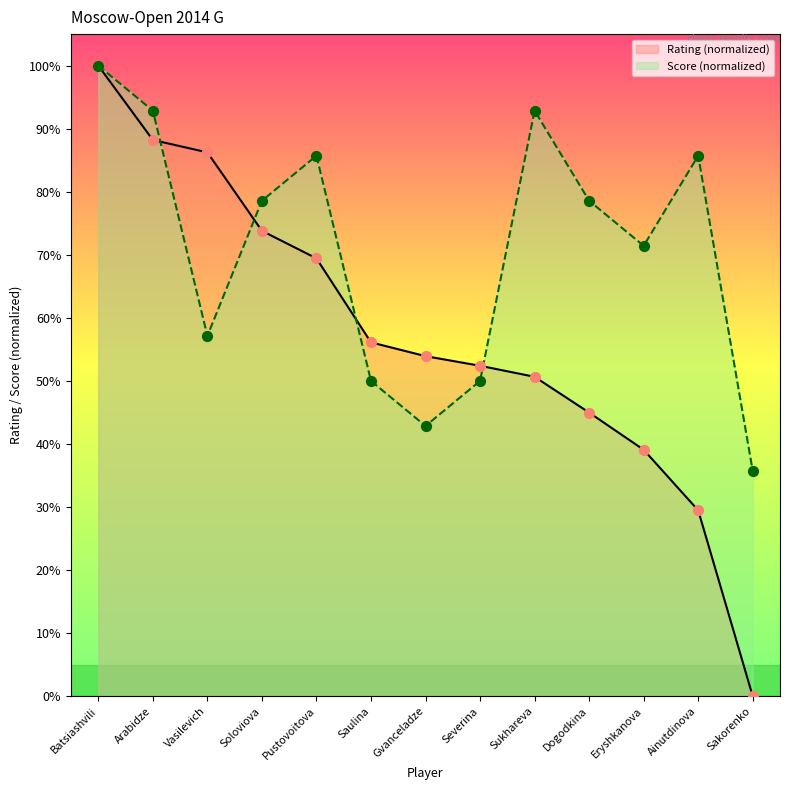

At how many categories does at least one series exceed 80?

6